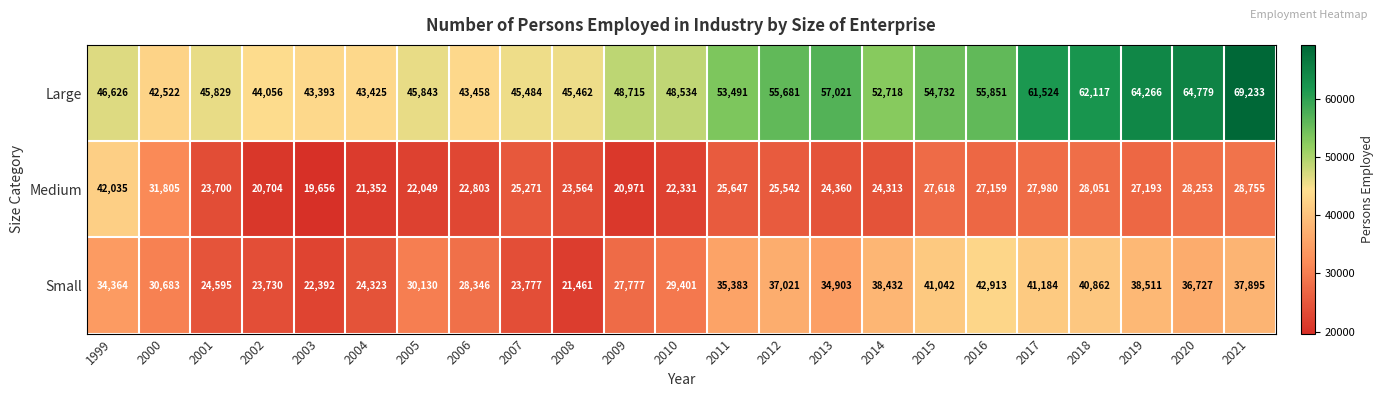

What is the difference between the highest and lowest values at 2005?

23794